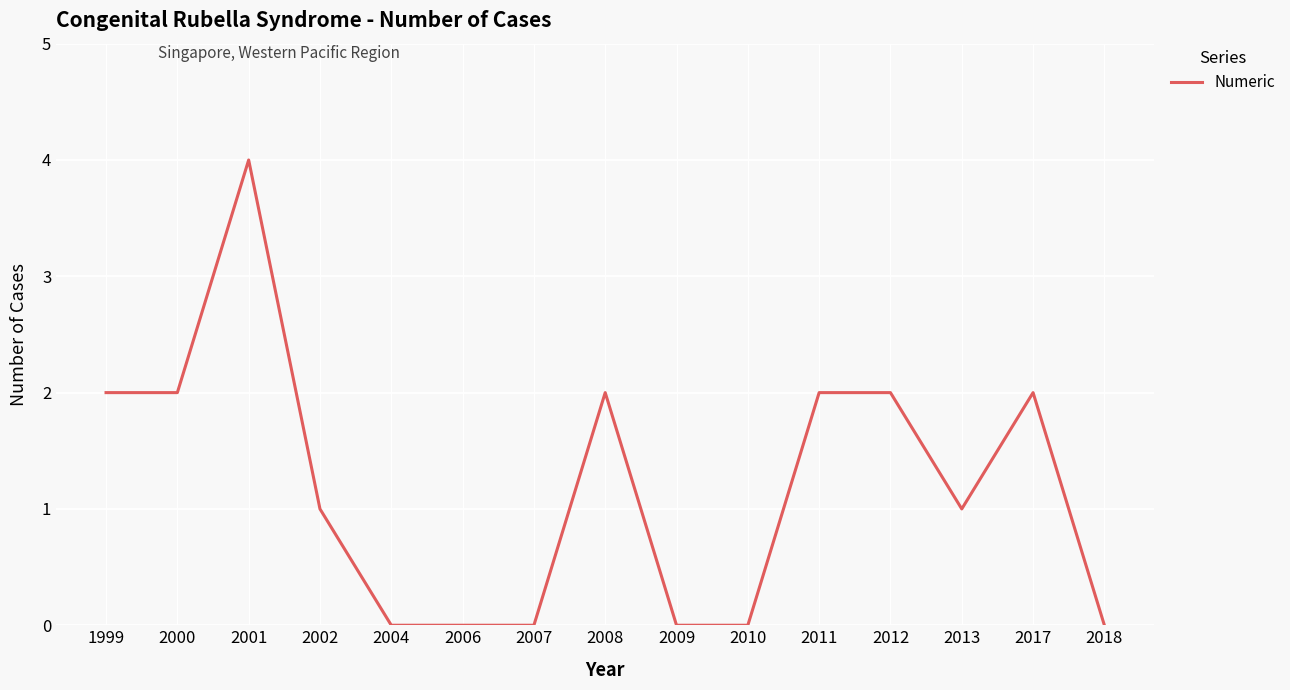

True or false: the data shows -2 at 2004.

False